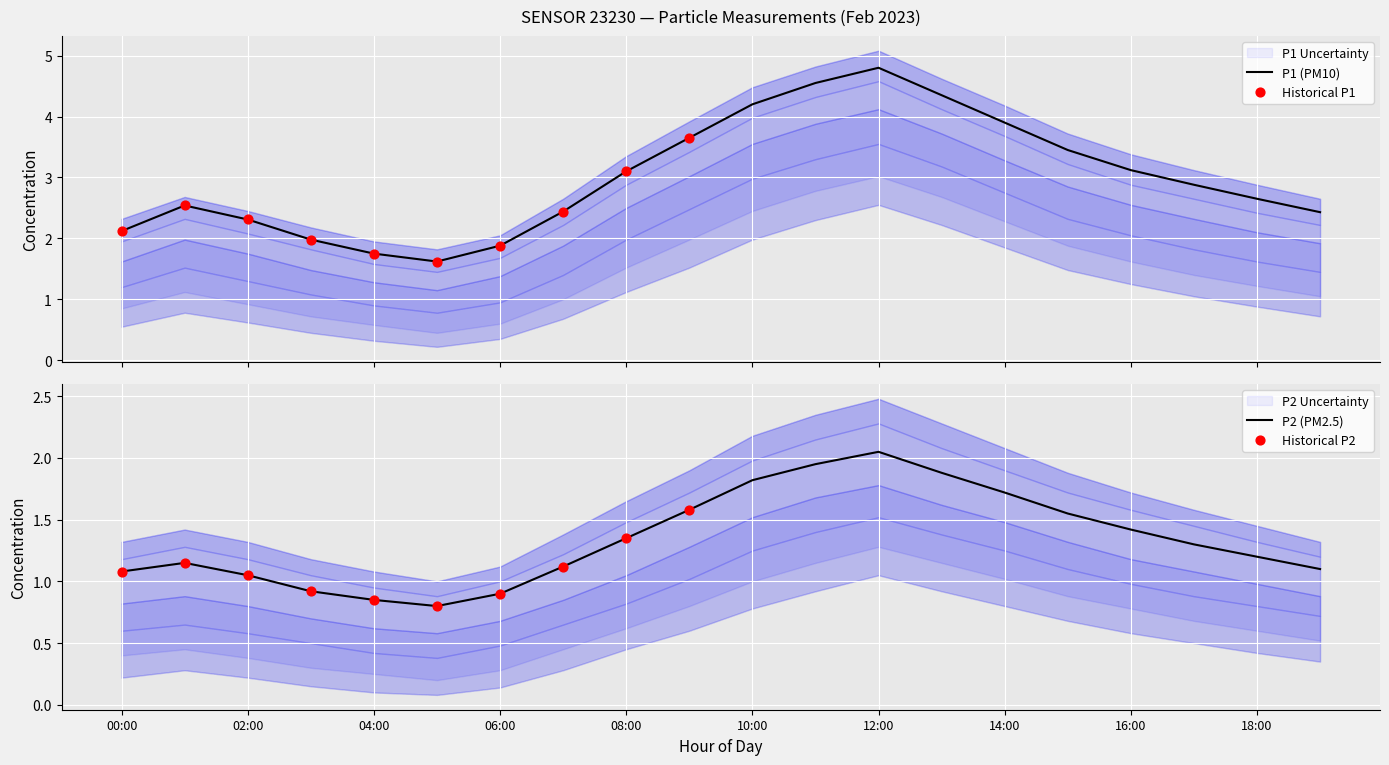

What is the maximum value for P1 (PM10)?

4.8